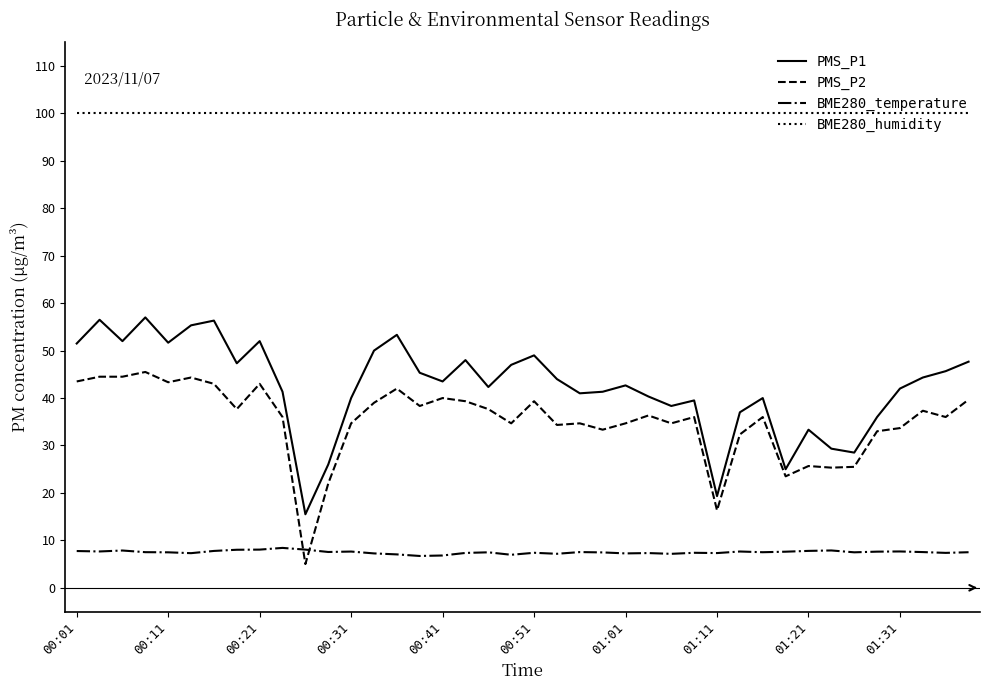

What is the difference between the maximum and minimum values in the PMS_P2 series?

40.5